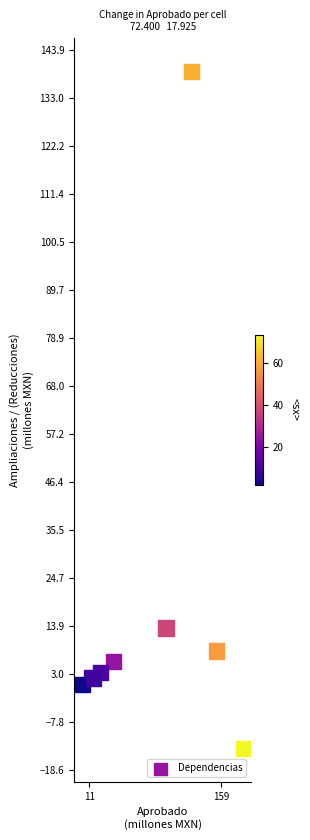

What Y value in the scatter plot is closest to 62?

13.4